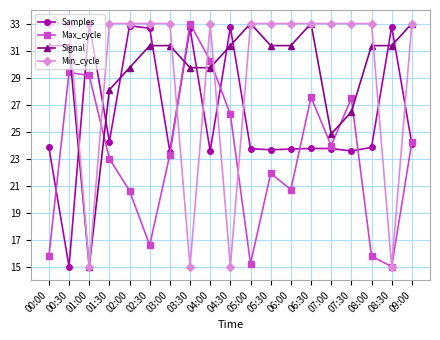

Which category has the lowest value in the Signal series?

01:00